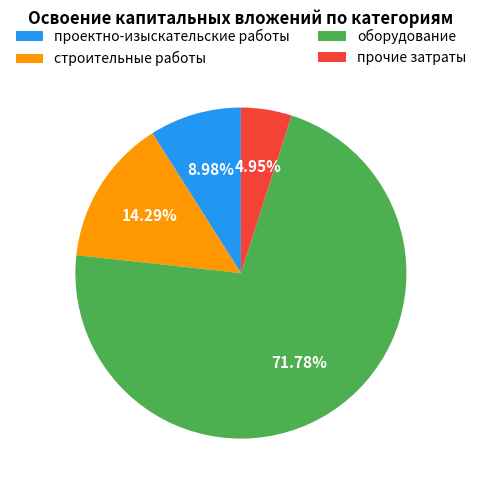

Between проектно-изыскательские работы and оборудование, which is larger?

оборудование